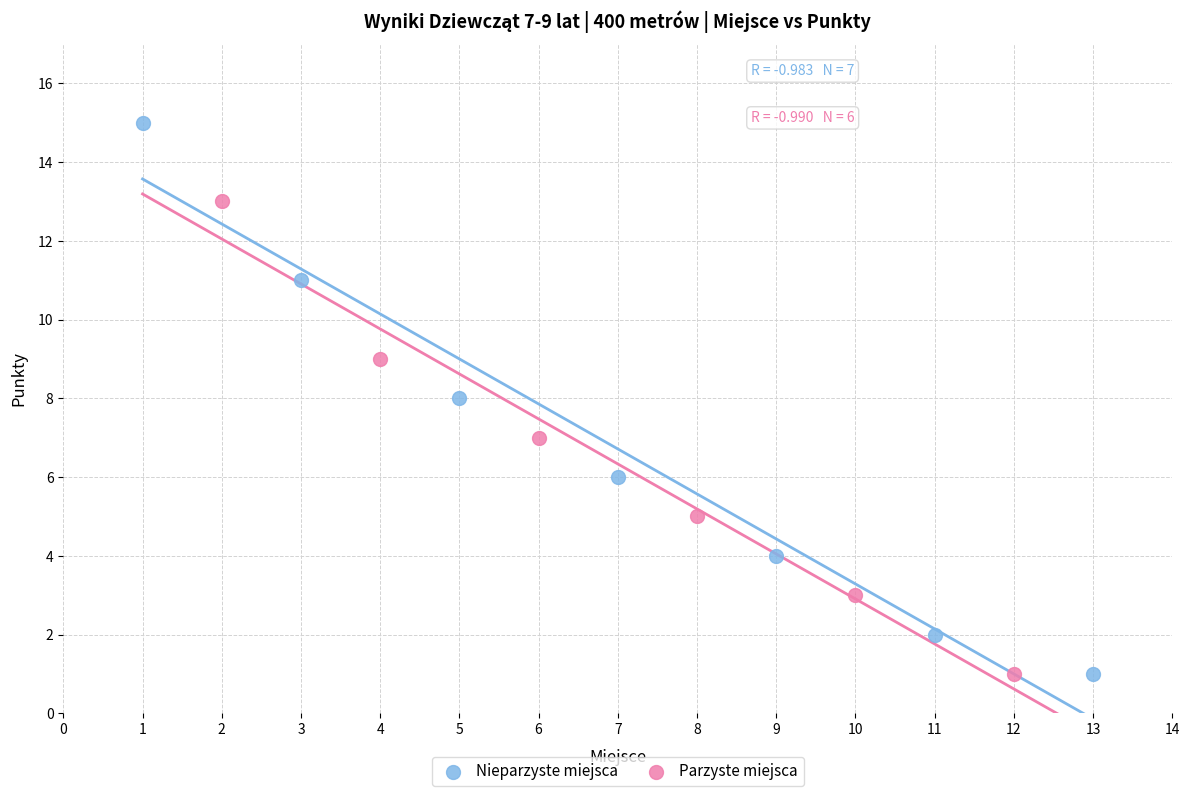

Which series has the widest spread of Y values?

Nieparzyste miejsca